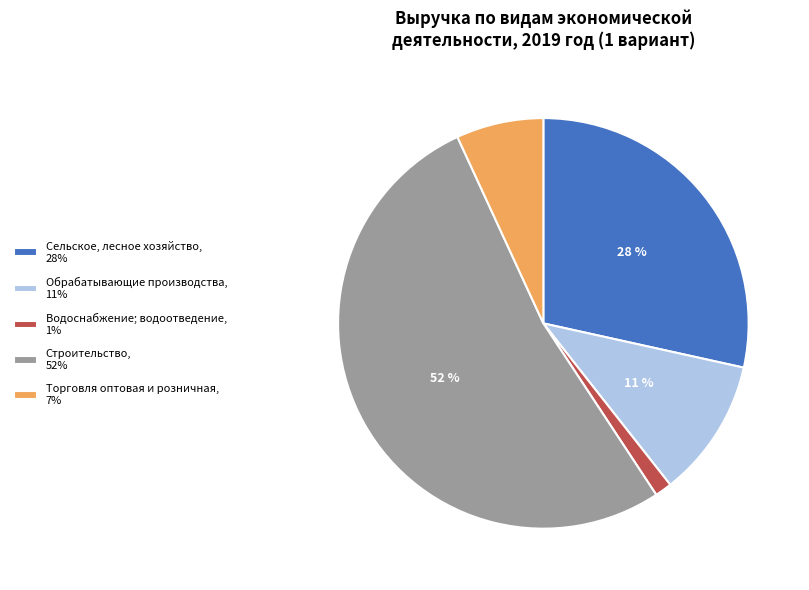

Which slice is the smallest?

Водоснабжение; водоотведение